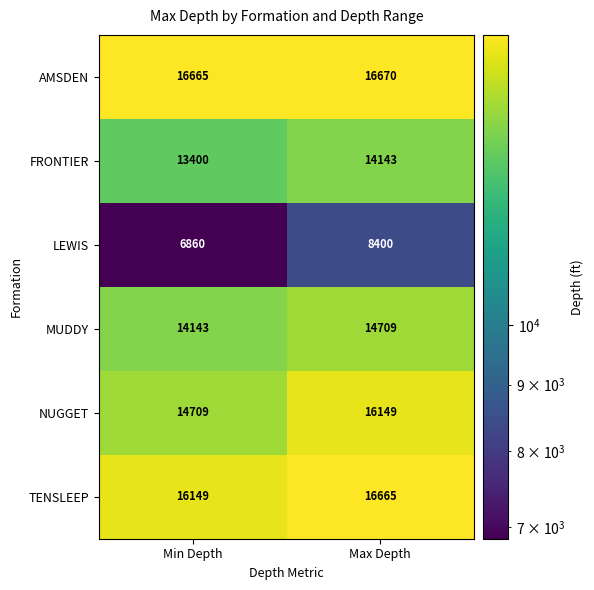

Is it true that NUGGET equals 3495 at Min Depth?

False